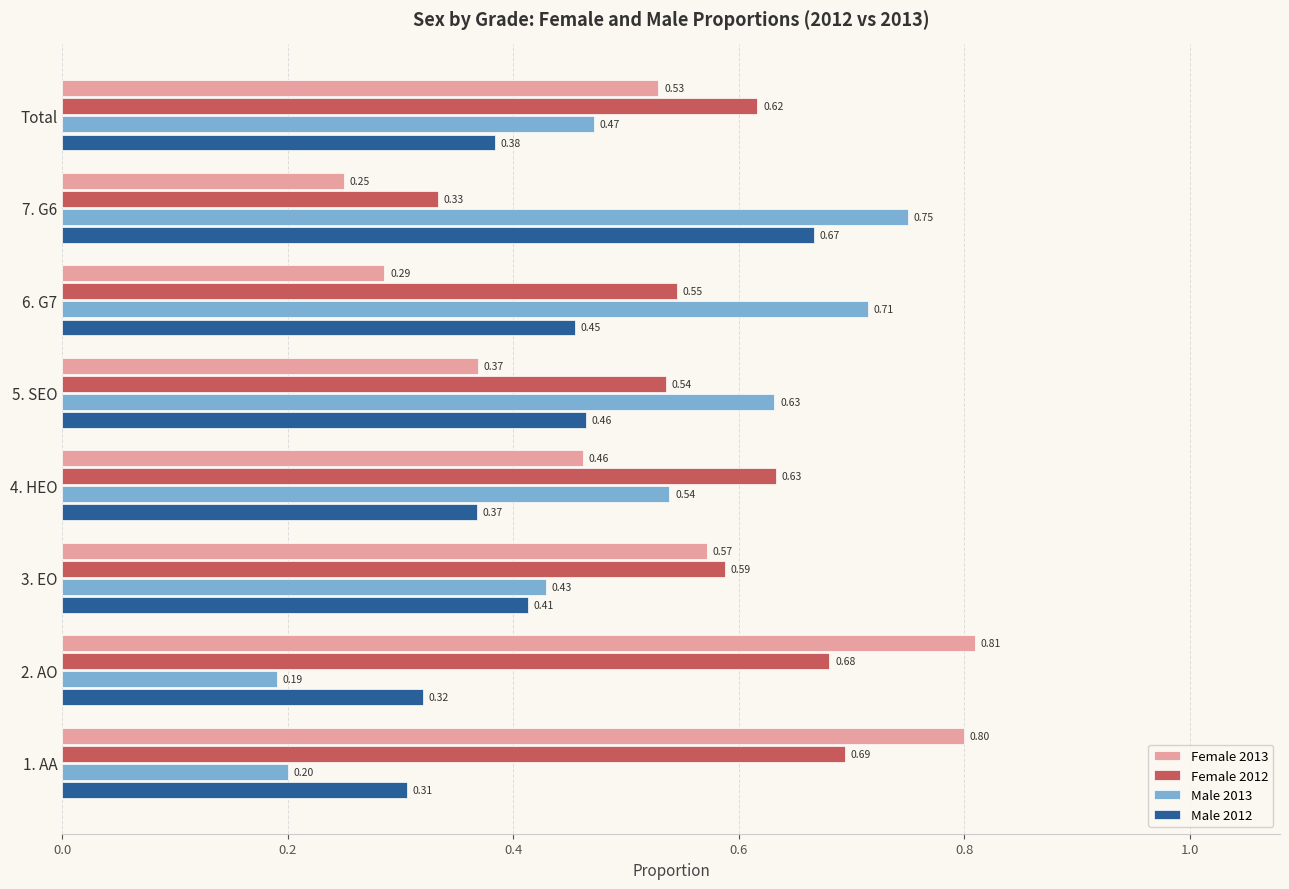

What is the minimum value shown in the chart?

0.2